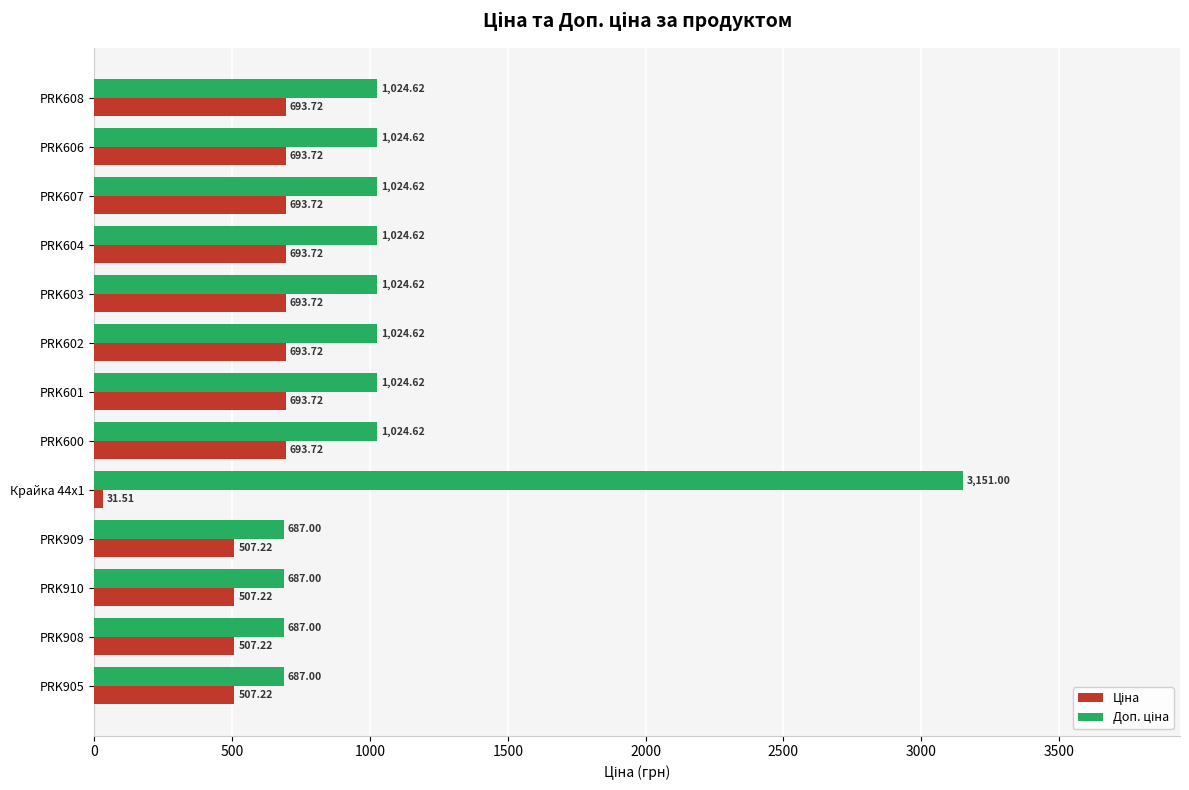

What is the total value across all series at PRK603?

1718.3